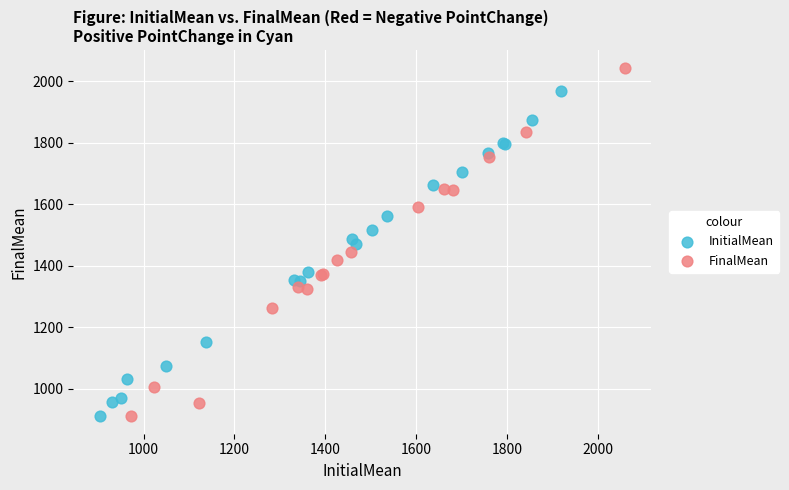

Which series reaches the maximum Y coordinate?

FinalMean